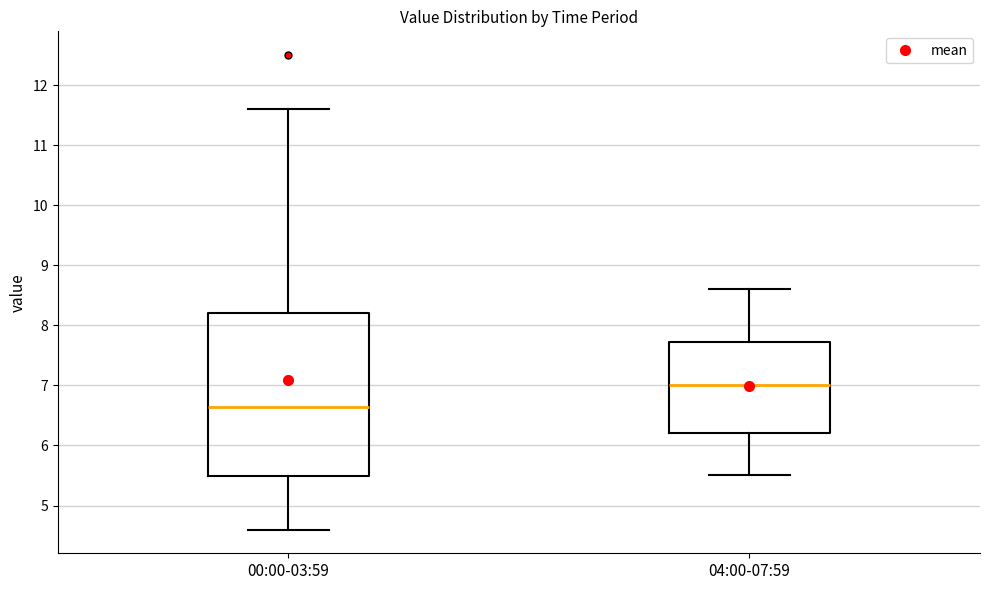

Which box is the tallest, from its lower edge to its upper edge?

00:00-03:59